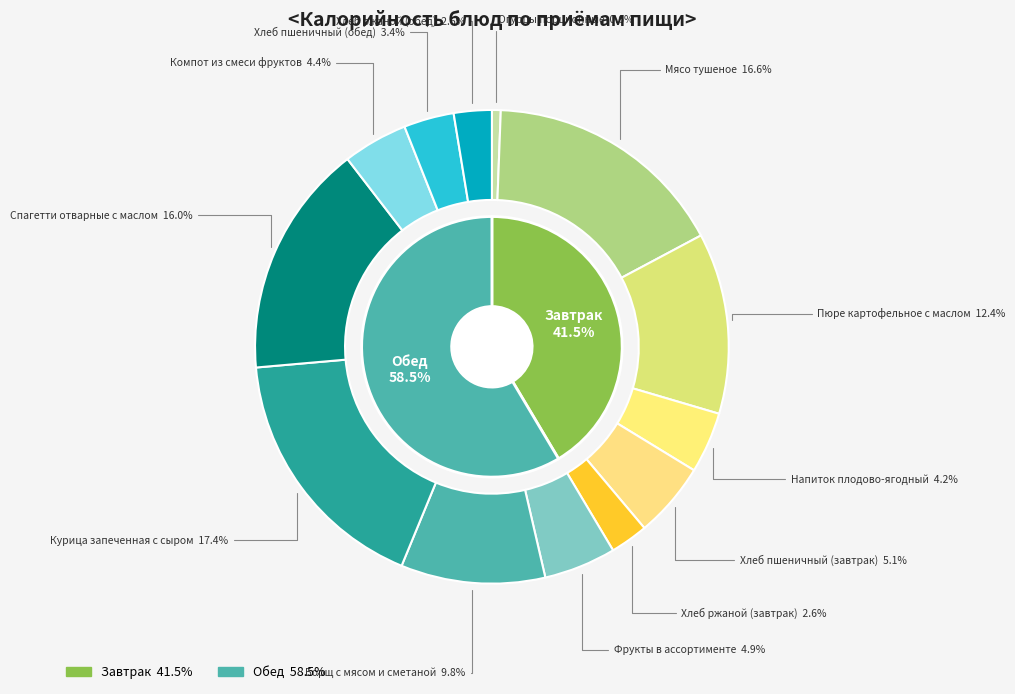

To the nearest percent, what is the combined percentage of Пюре картофельное с маслом and Компот из смеси фруктов?

17%